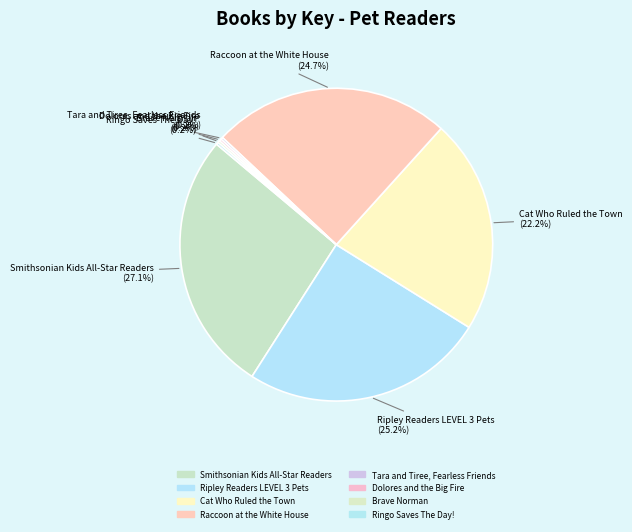

To the nearest percent, what is the average slice percentage?

12%